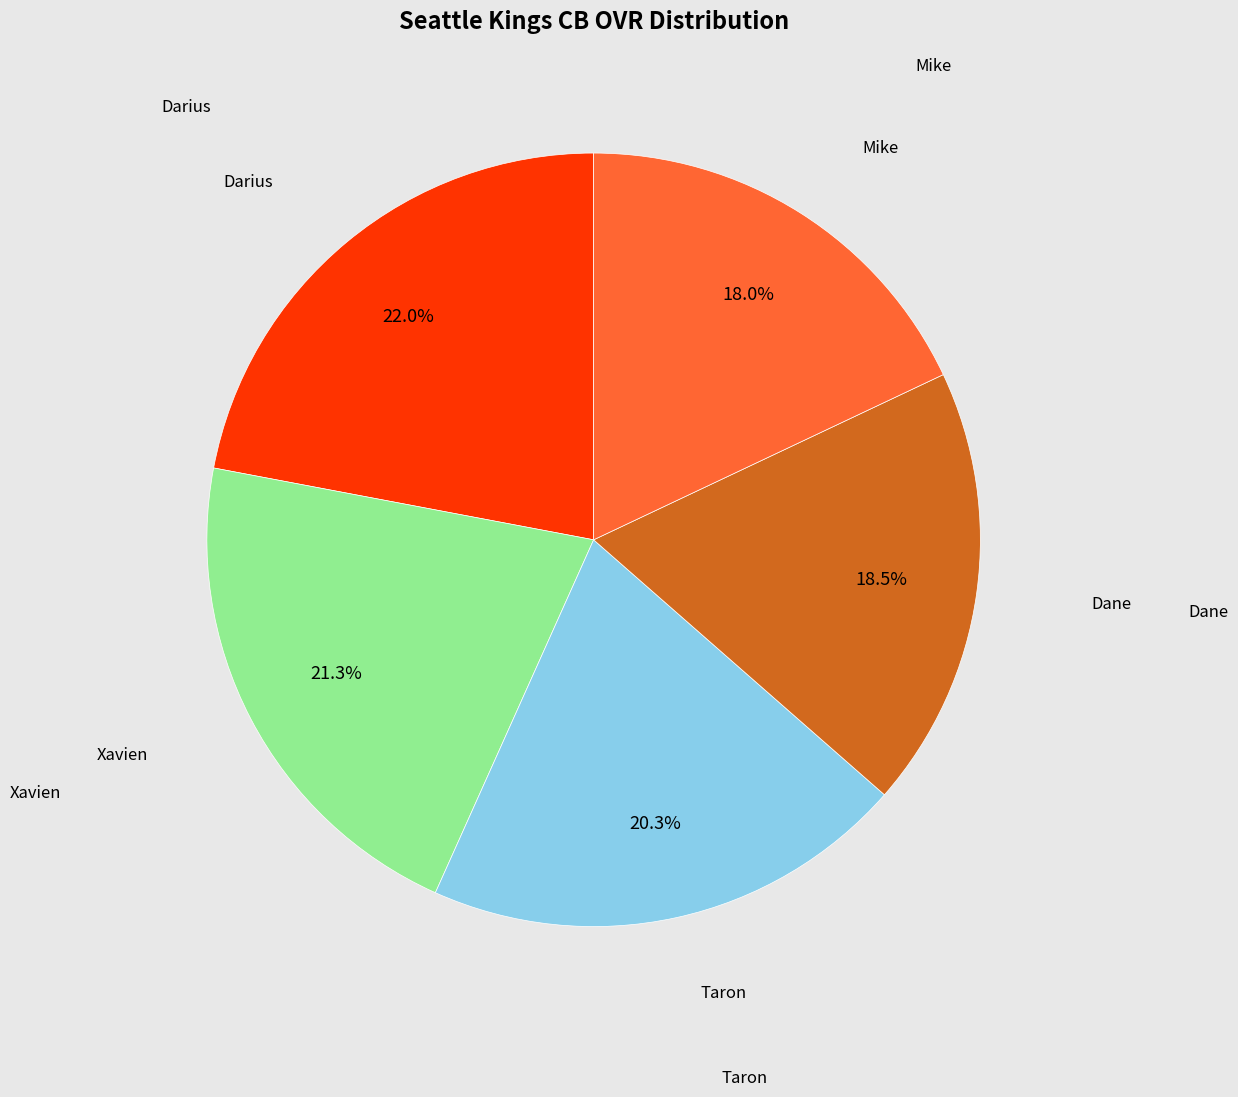

Is there a majority slice in this chart?

No